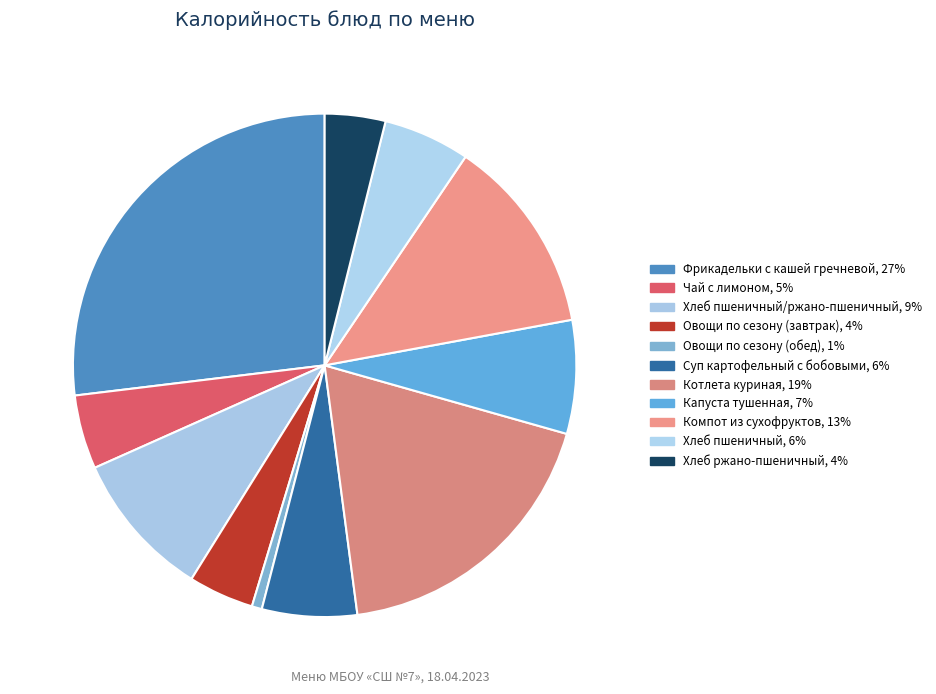

To the nearest percent, what is the difference between the largest and smallest slice percentages?

26%